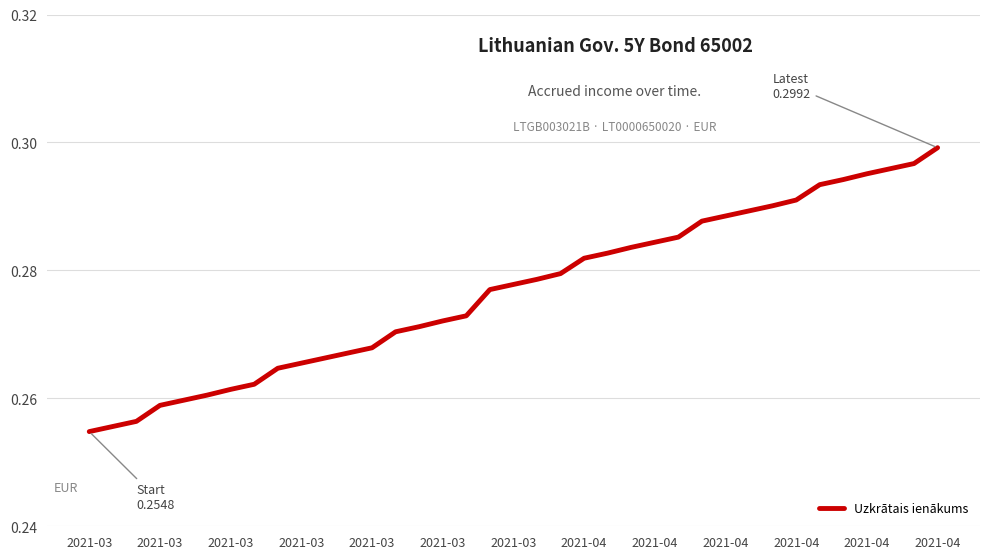

What is the average value?

0.3